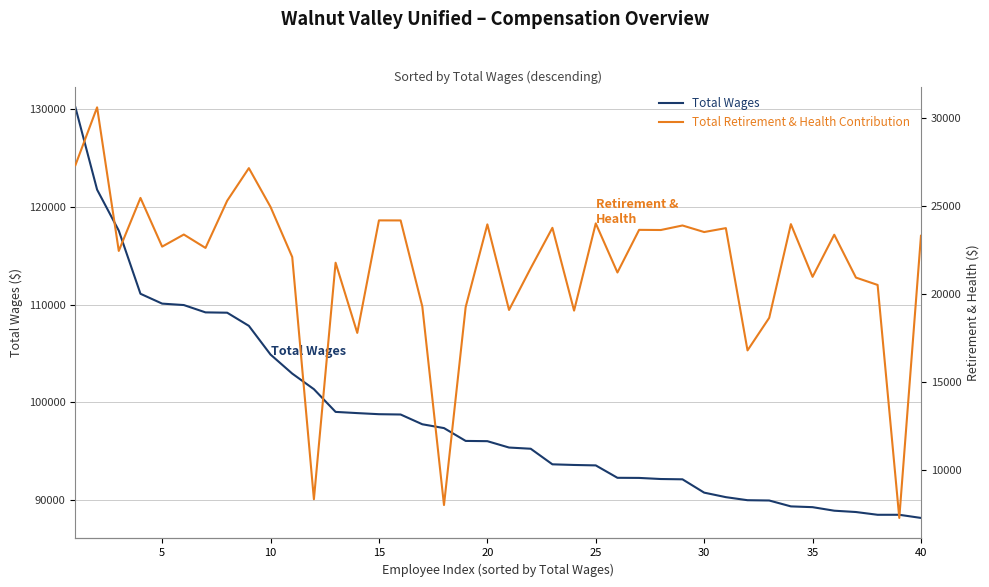

What is the lowest value of the Total Wages series?

88205